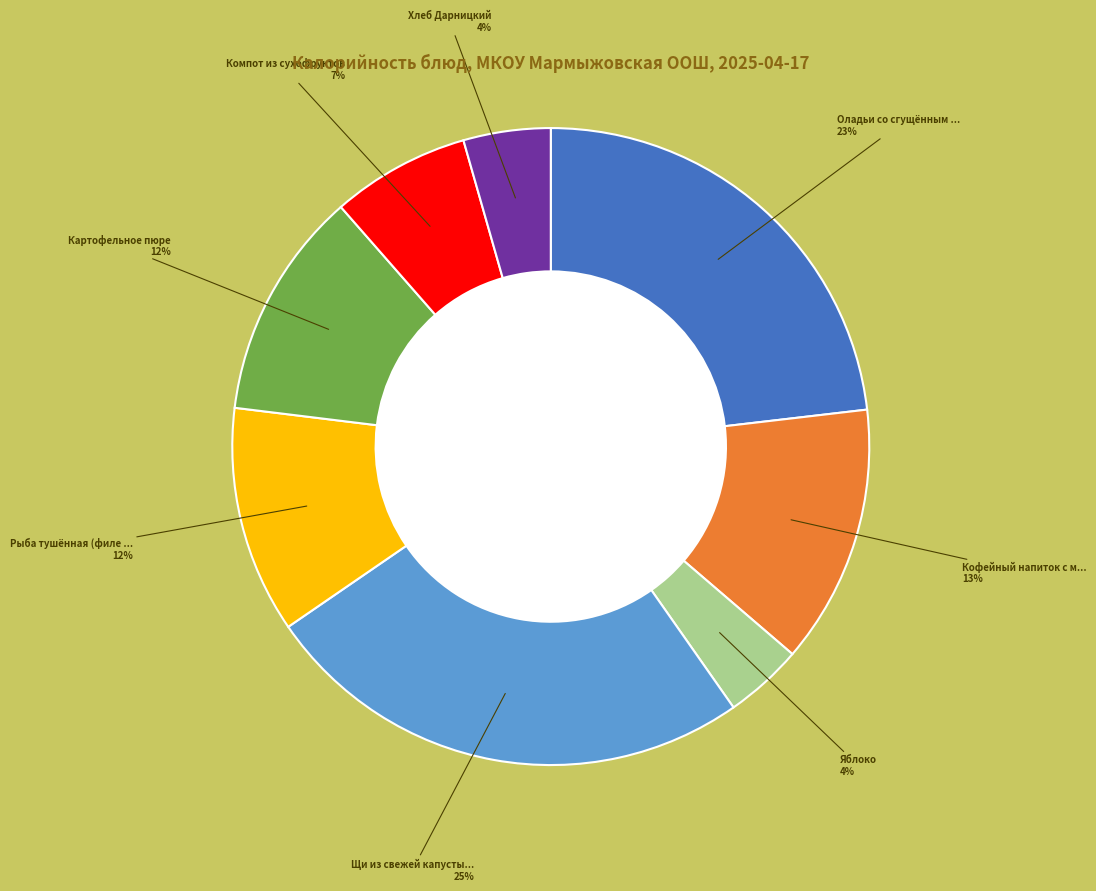

How many segments does this pie chart have?

8